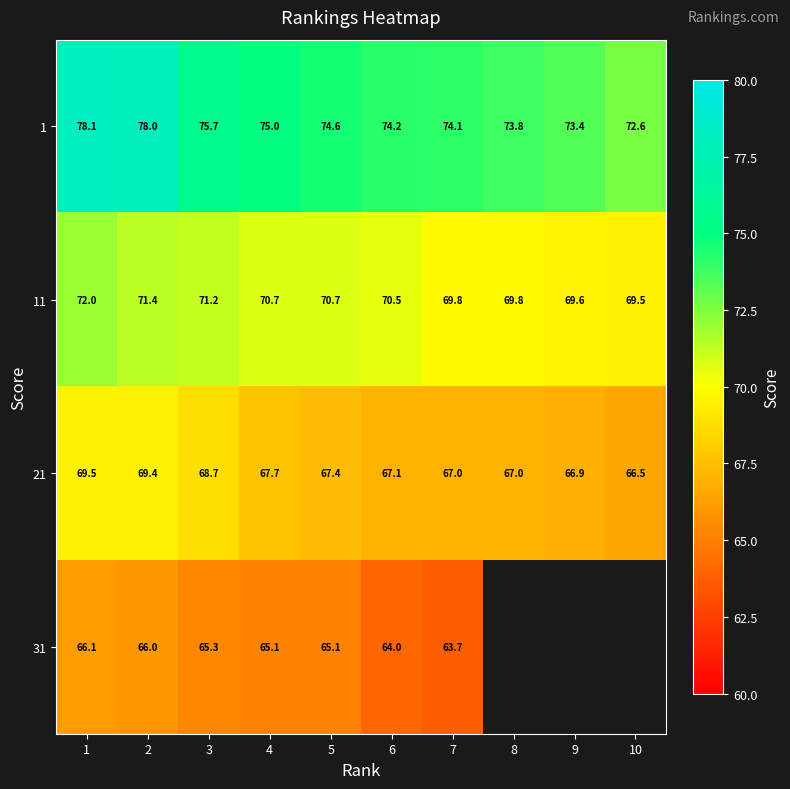

At which label does 1 first exceed 74?

1